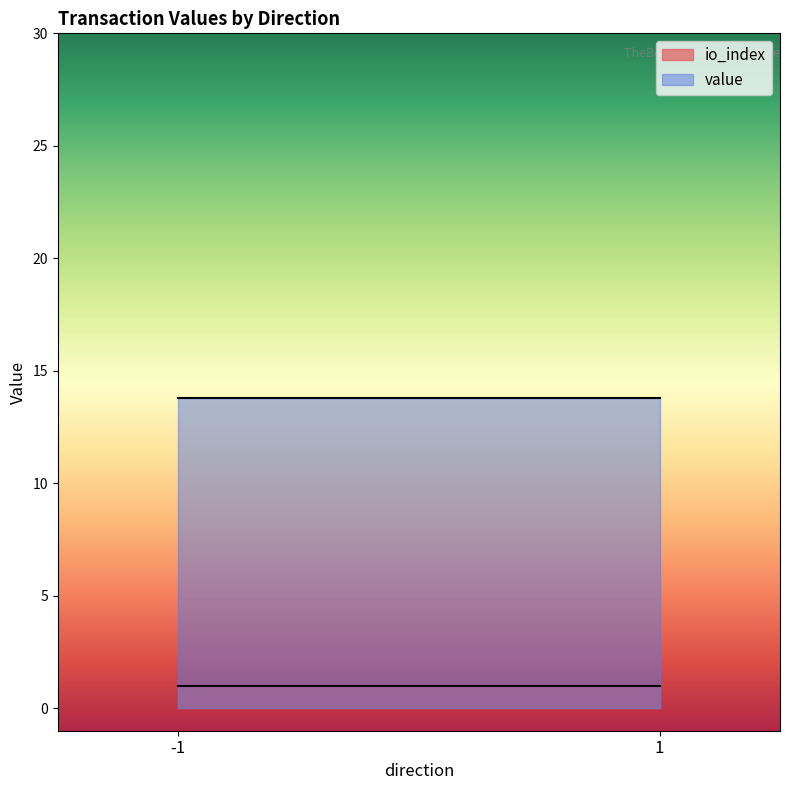

True or false: io_index has a value of 1.0 at 1.

True